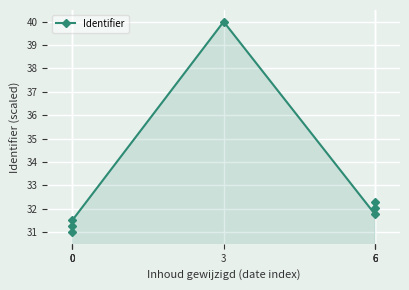

What value does the data have at 6?

31.8